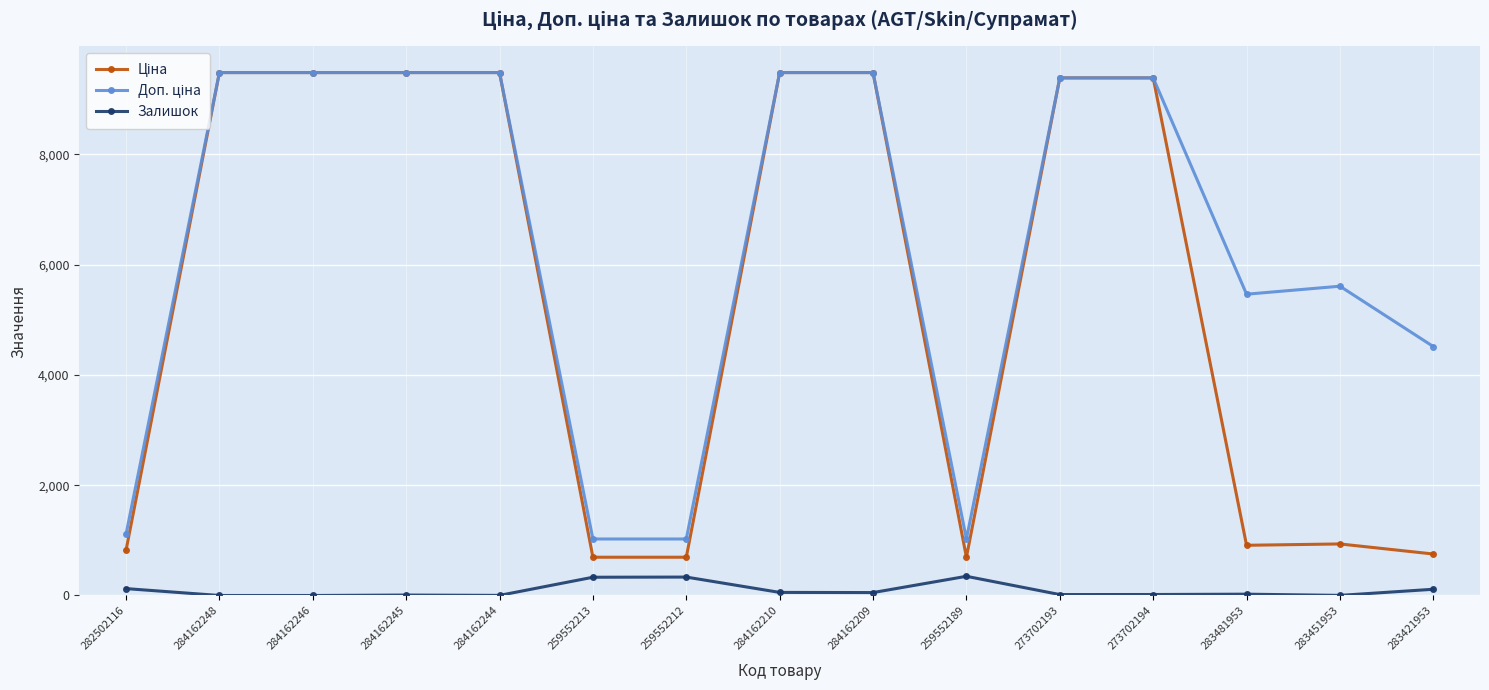

The Залишок series shows 2.0 at 284162244. True or false?

True